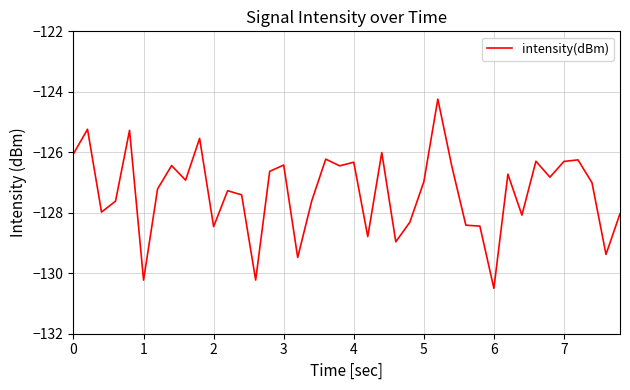

What is the difference between the maximum and minimum values?

6.3